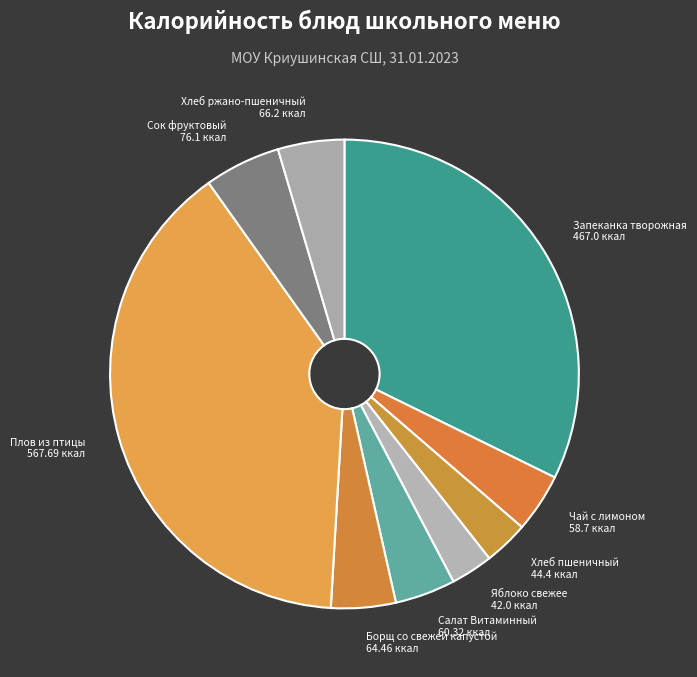

Count the number of slices in the pie.

9